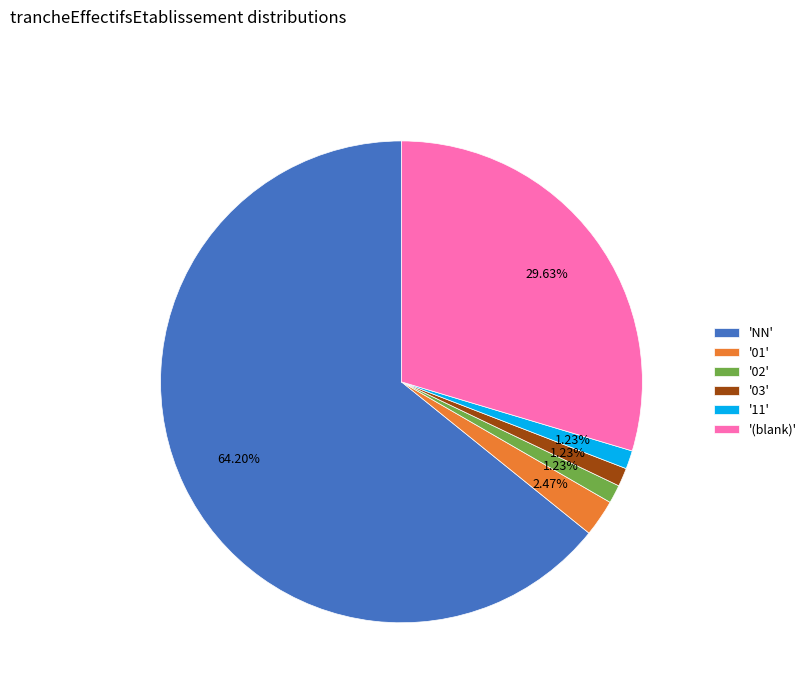

Is the sum of 'NN' and '02' greater than half?

Yes